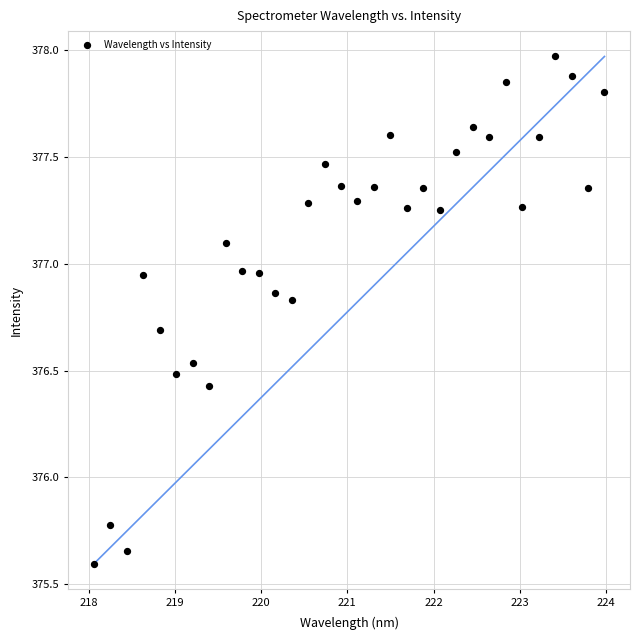

What is the range of Y values (max minus min)?

2.4